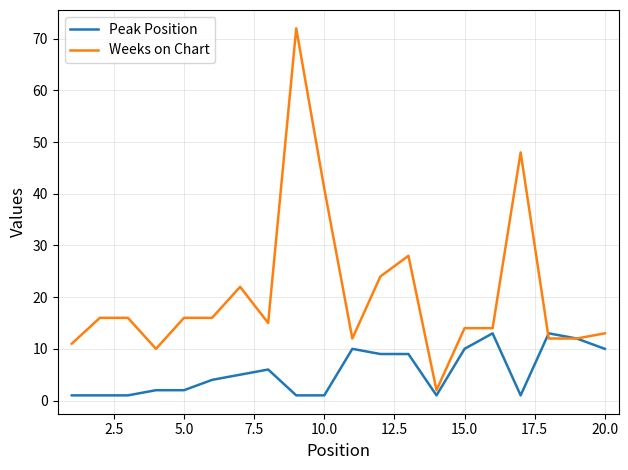

How many lines are shown in the chart?

2